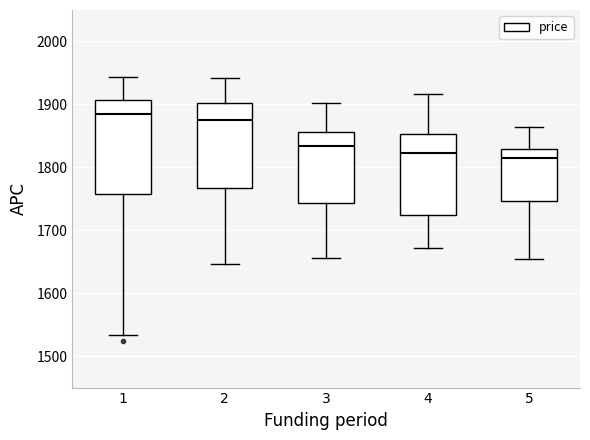

Reading left to right, transcribe this box plot: for each box, give where its median line is, the range the box spans, and where its two whiskers end, as read against the y-axis. The values are not printed on the chart, so give them approximately, as read against the axis.

1: median 1890, box 1760 to 1910, whiskers 1530 to 1940
2: median 1870, box 1770 to 1900, whiskers 1650 to 1940
3: median 1830, box 1740 to 1860, whiskers 1660 to 1900
4: median 1820, box 1720 to 1850, whiskers 1670 to 1920
5: median 1810, box 1750 to 1830, whiskers 1660 to 1860